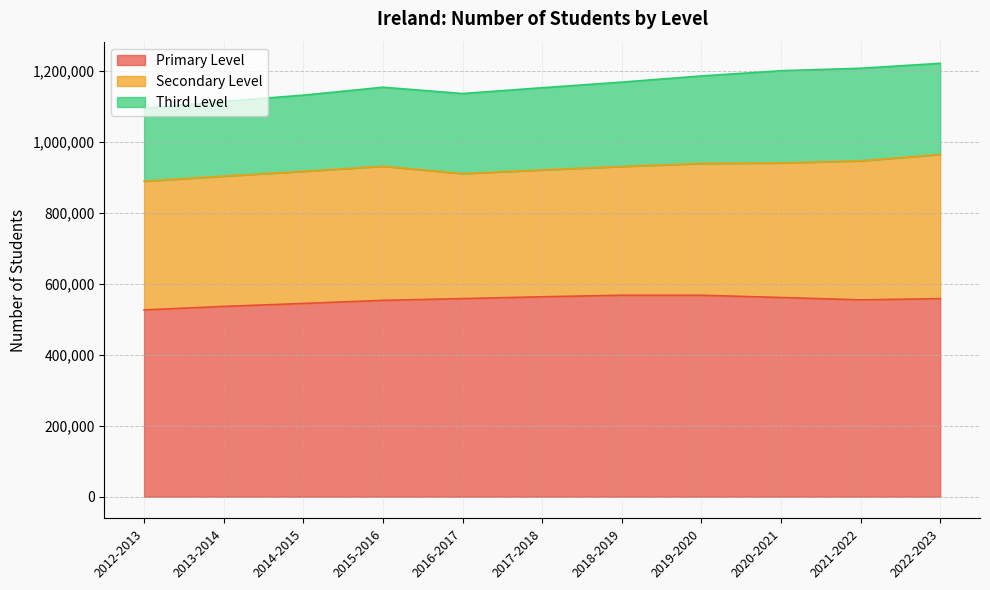

True or false: Primary Level and Third Level cross at least once.

False